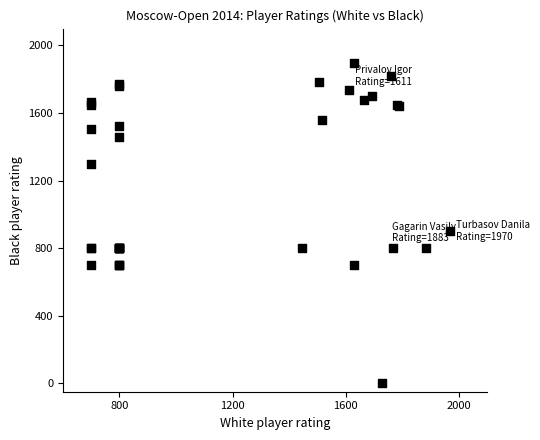

What Y value in the scatter plot is closest to 947?

900